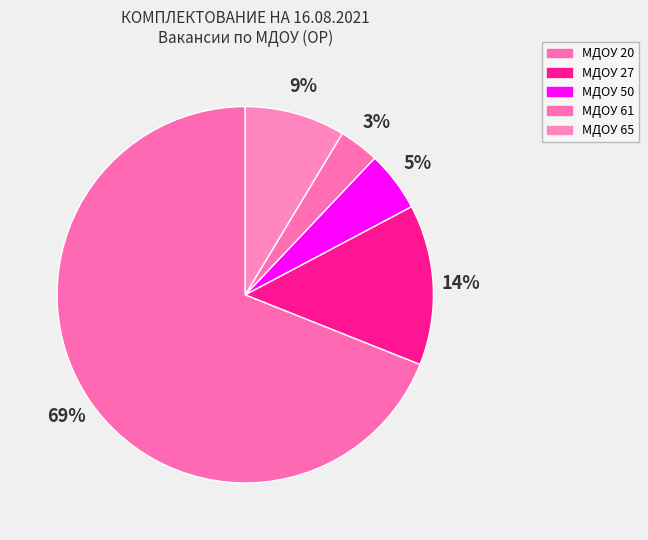

Is it true that МДОУ 27 is 21% of the pie?

False